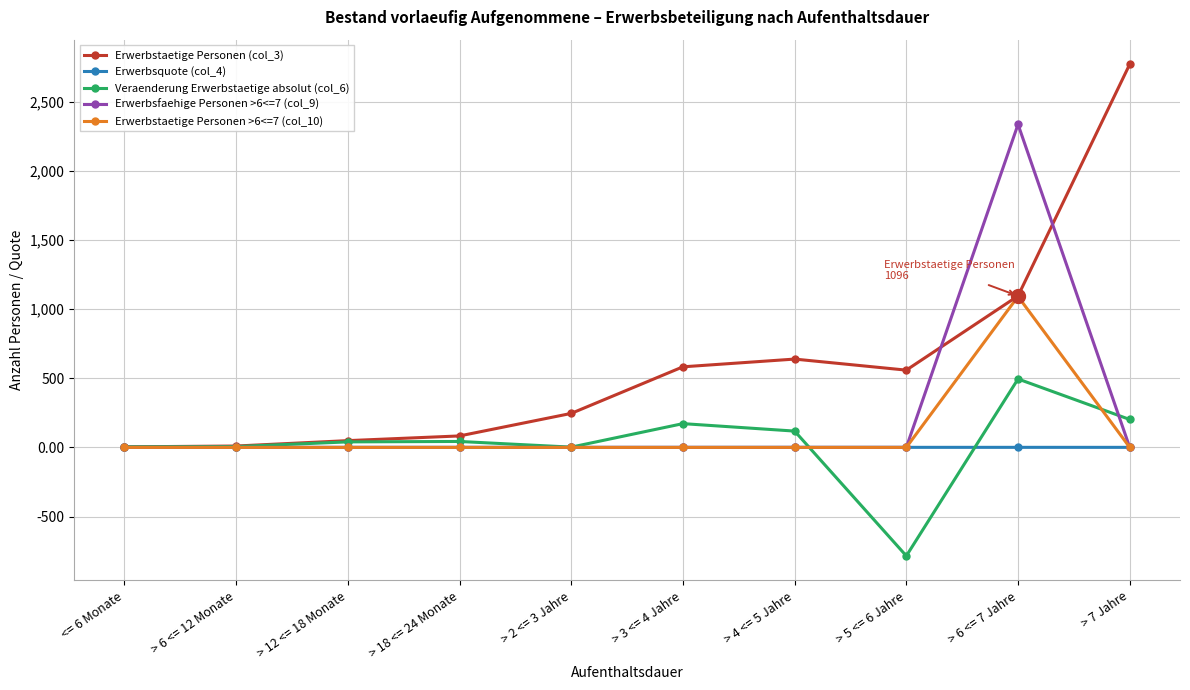

What is the highest value of the Erwerbsfaehige Personen >6<=7 (col_9) series?

2337.0